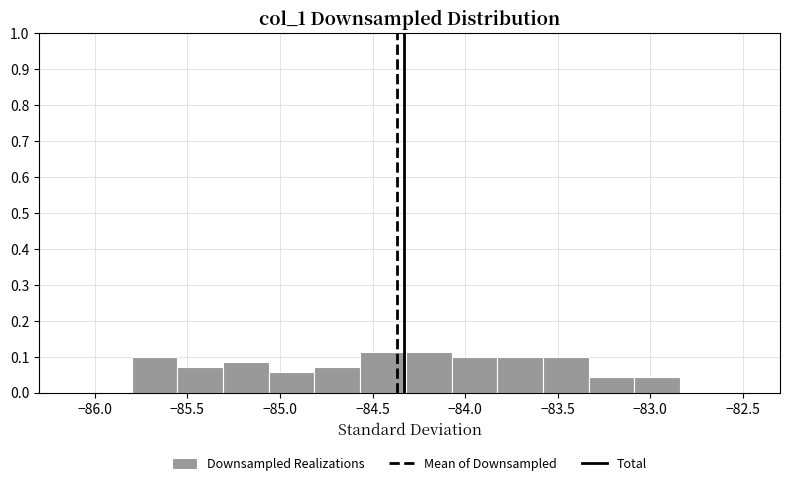

Reading left to right, list every bar in this chart as the range it spans on the x-axis followed by its height. Neither the bar edges nor the heights are printed on the chart, so give them approximately, as read against the axes.

-85.80 to -85.55: 0.10
-85.55 to -85.30: 0.07
-85.30 to -85.05: 0.09
-85.05 to -84.80: 0.06
-84.80 to -84.55: 0.07
-84.55 to -84.30: 0.11
-84.30 to -84.05: 0.11
-84.05 to -83.85: 0.10
-83.85 to -83.60: 0.10
-83.60 to -83.35: 0.10
-83.35 to -83.10: 0.04
-83.10 to -82.85: 0.04